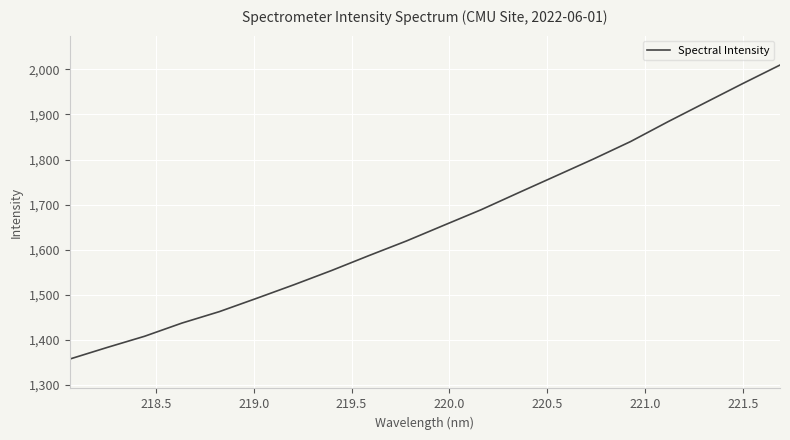

What is the smallest value displayed?

1357.3